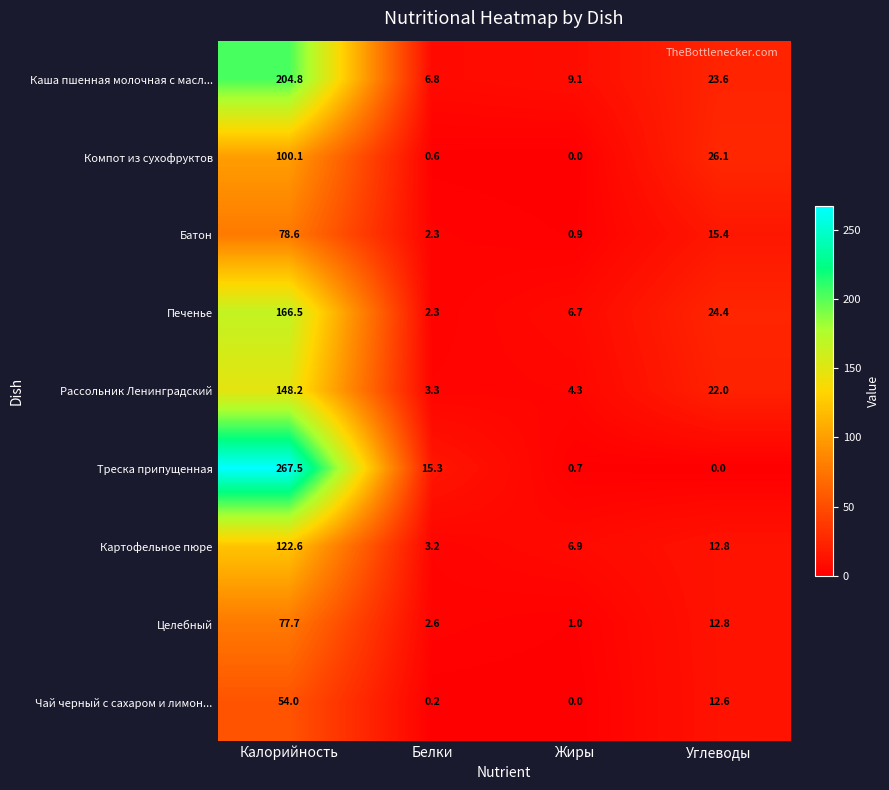

Where is Рассольник Ленинградский nearest to the value 75?

Углеводы